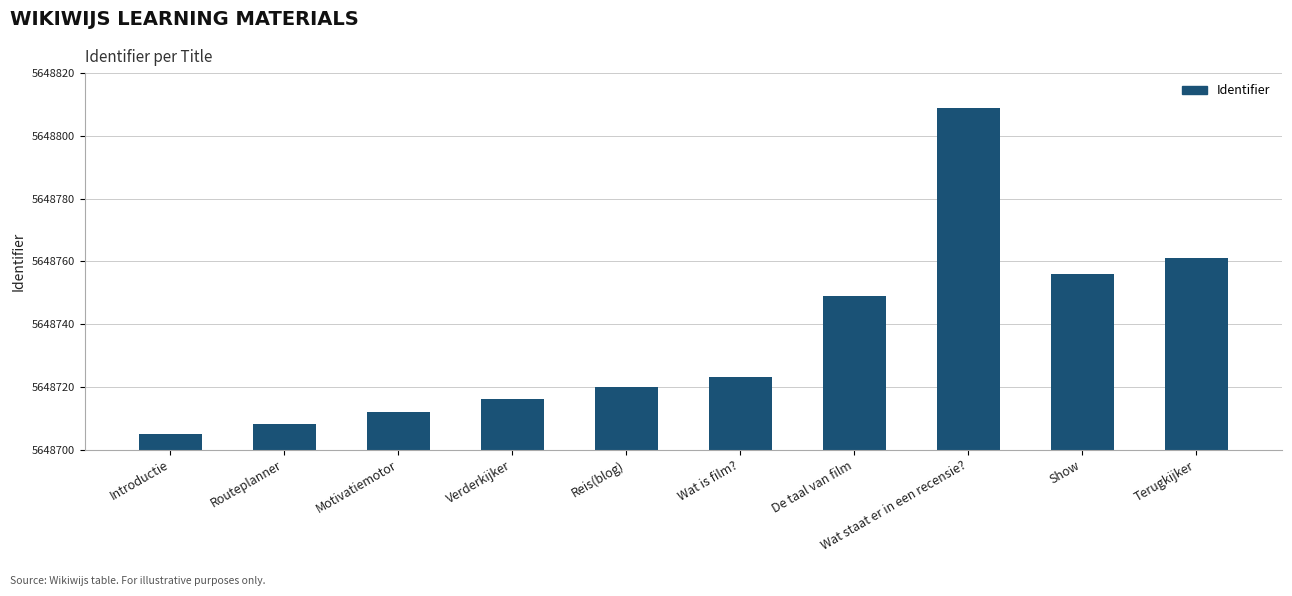

Reading left to right, what are all the values shown in this chart?

5648705	5648708	5648712	5648716	5648720	5648723	5648749	5648809	5648756	5648761